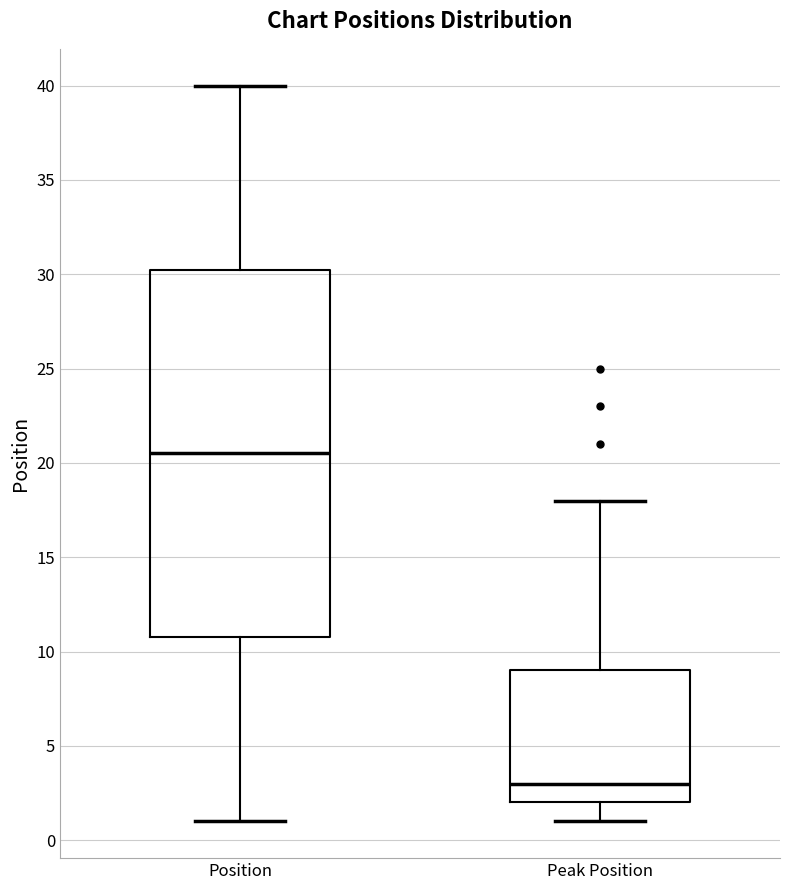

Comparing the boxes themselves (not the whiskers), which one is the tallest?

Position